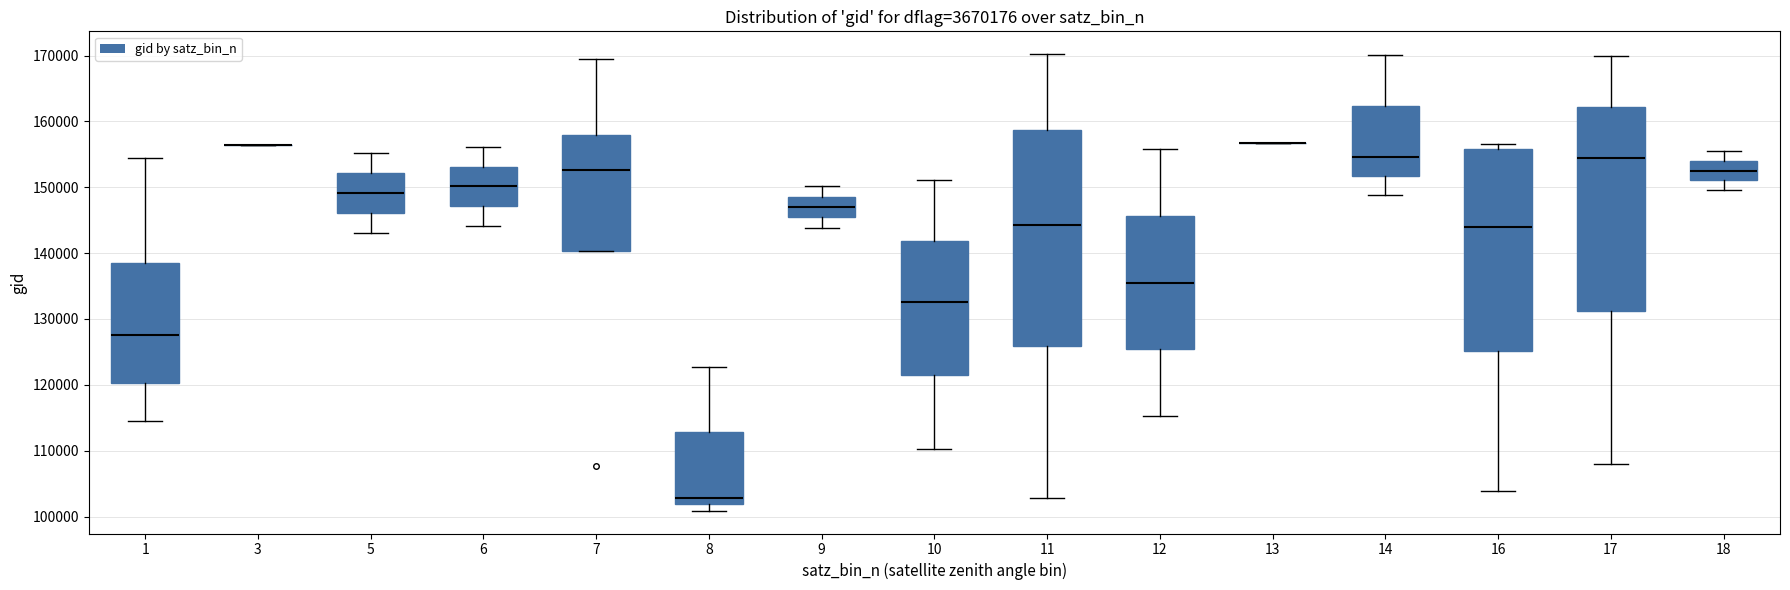

Comparing the boxes themselves (not the whiskers), which one is the tallest?

11